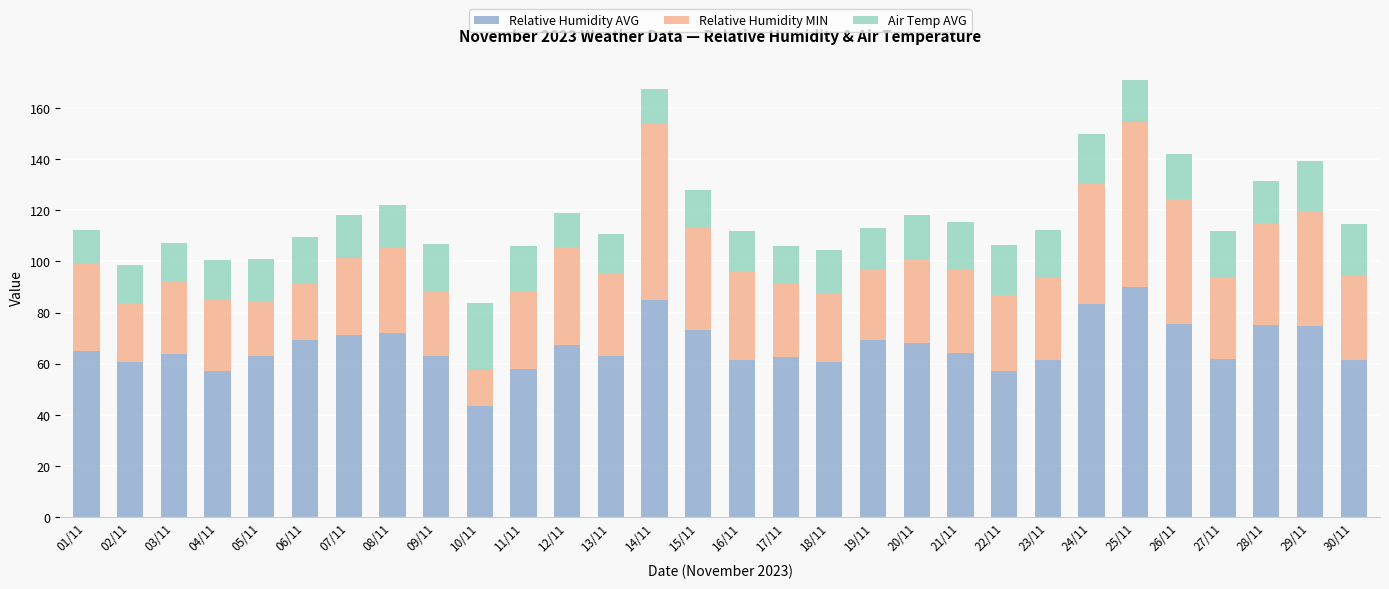

What is the maximum value for Relative Humidity AVG?

89.9